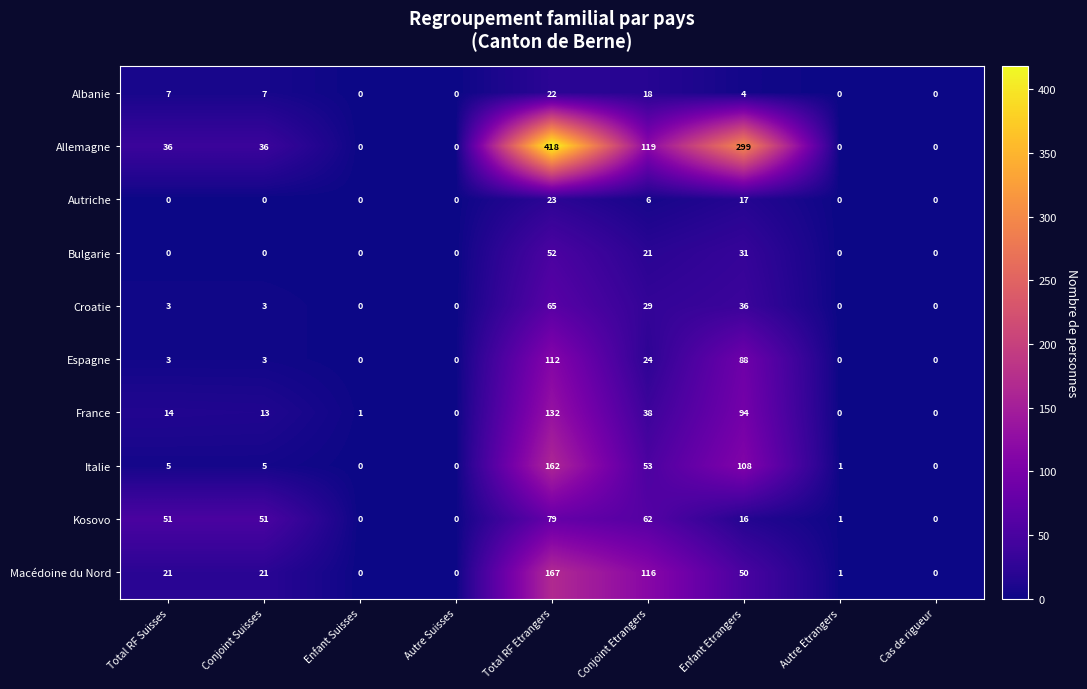

What is the total value across all series at Total RF Suisses?

140